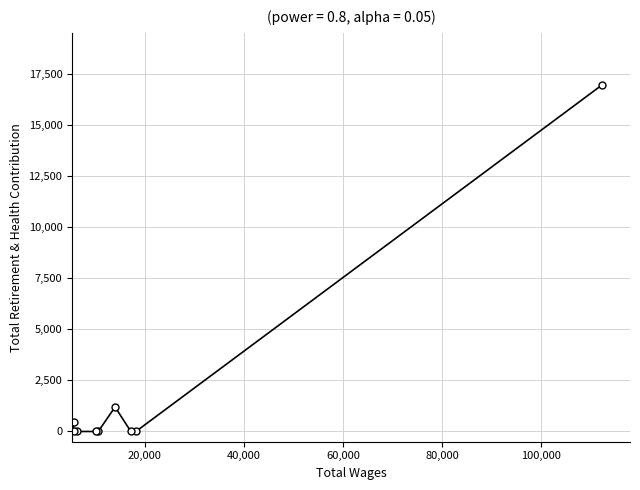

What is the greatest value displayed?

16970